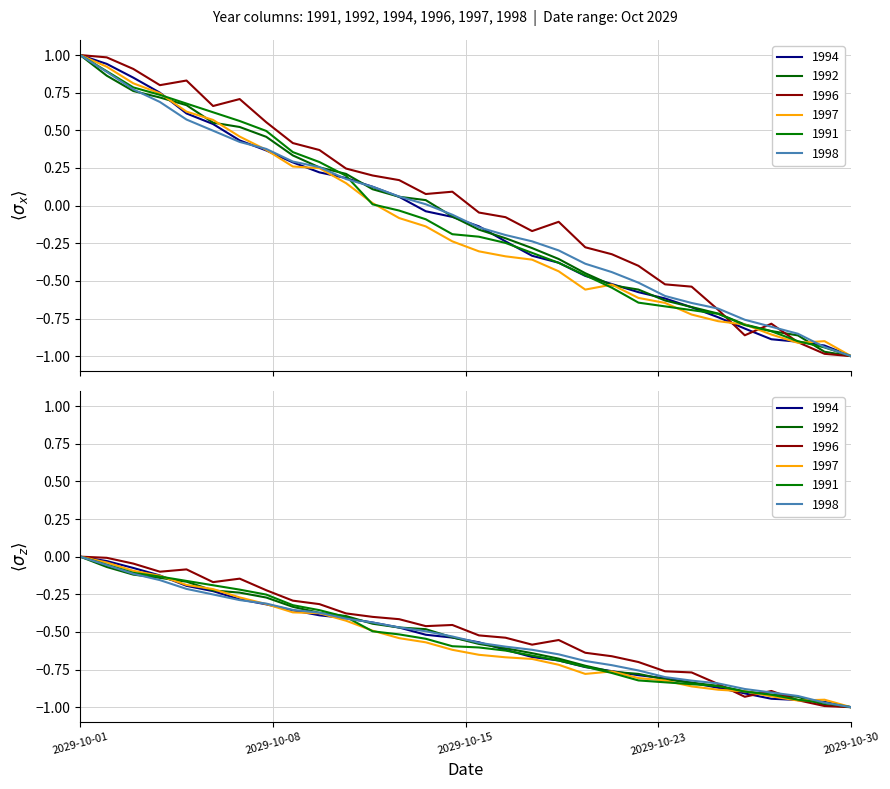

What are all the series names shown in the legend?

1994, 1992, 1996, 1997, 1991, 1998